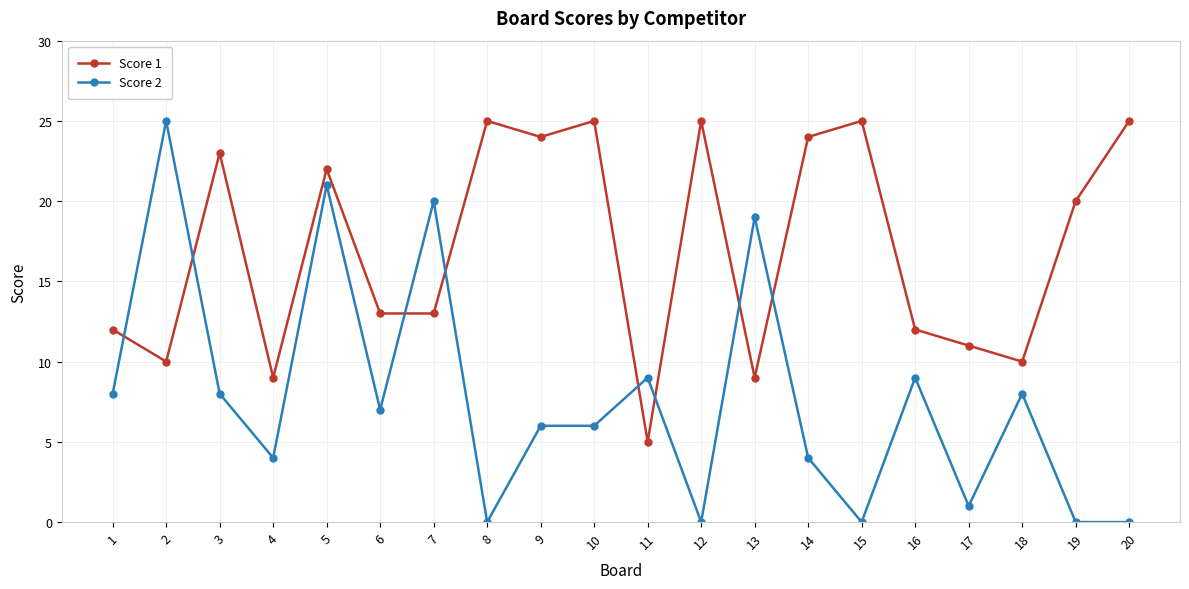

The Score 2 series shows 4 at 14. True or false?

True